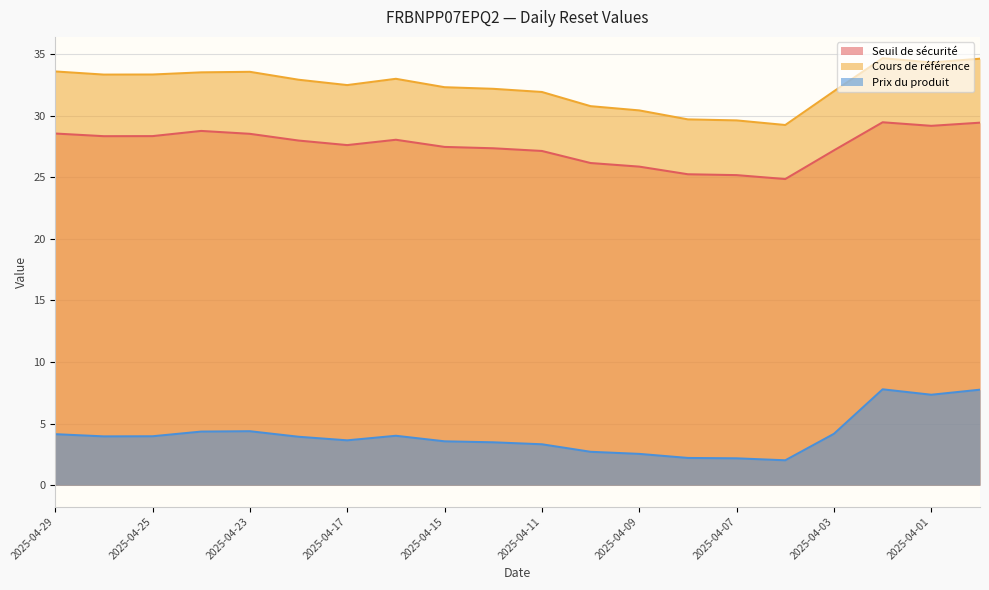

Which label corresponds to the smallest value in the chart?

2025-04-04